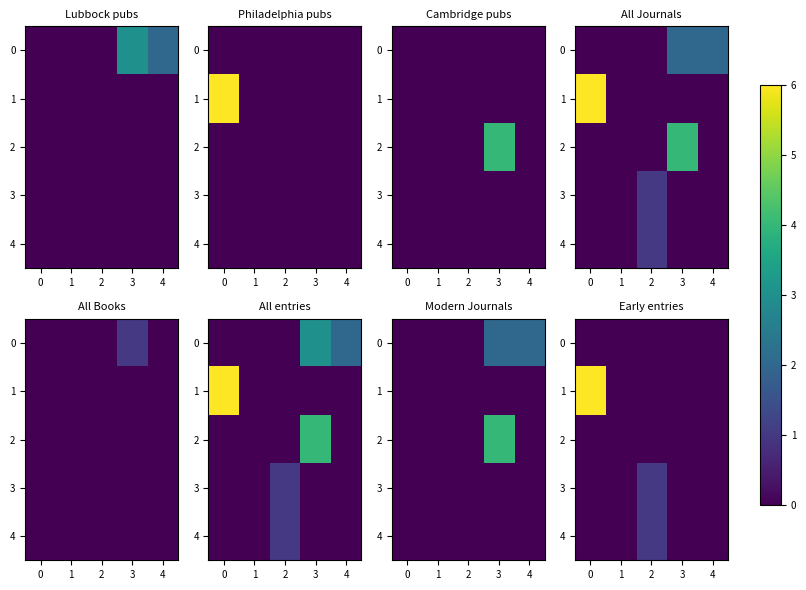

At how many categories does at least one series exceed 0?

2